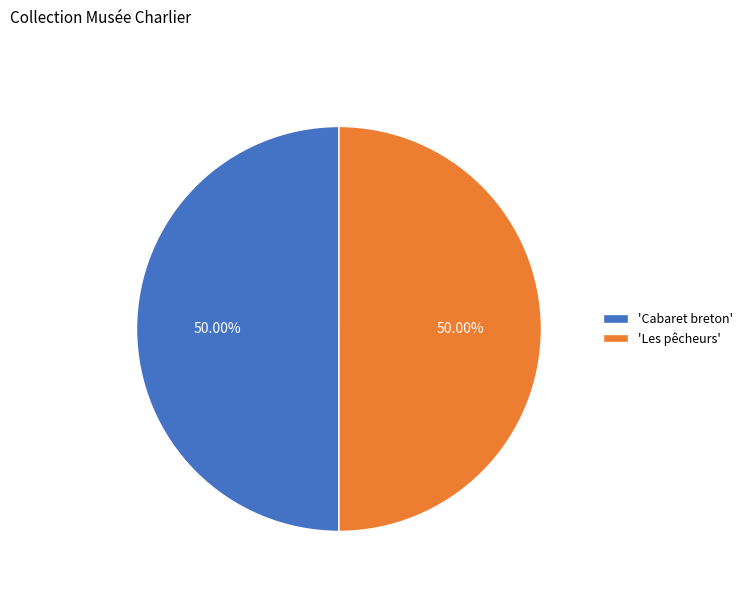

How many segments does this pie chart have?

2